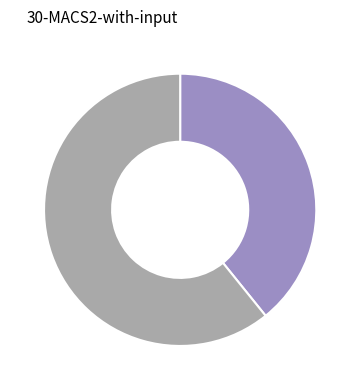

Is there any slice that represents more than half of the pie?

Yes